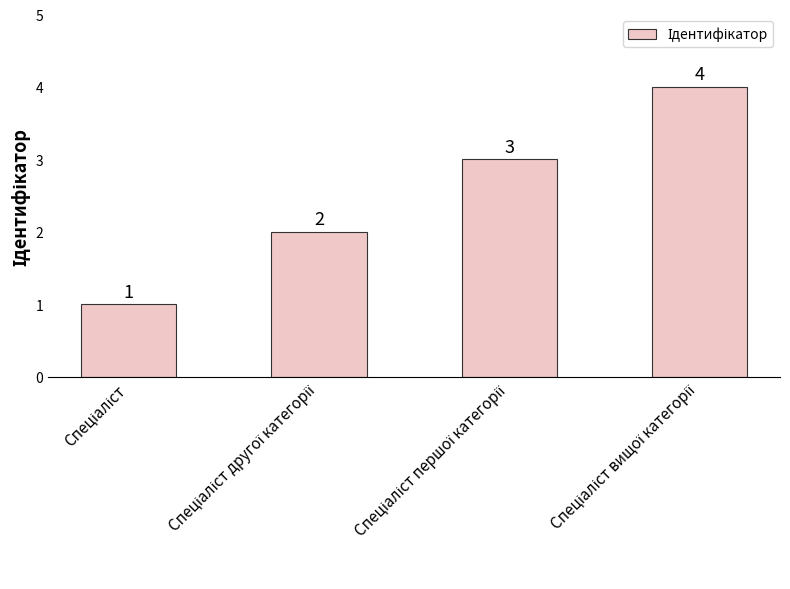

What is the value of the 1st bar from the left?

1